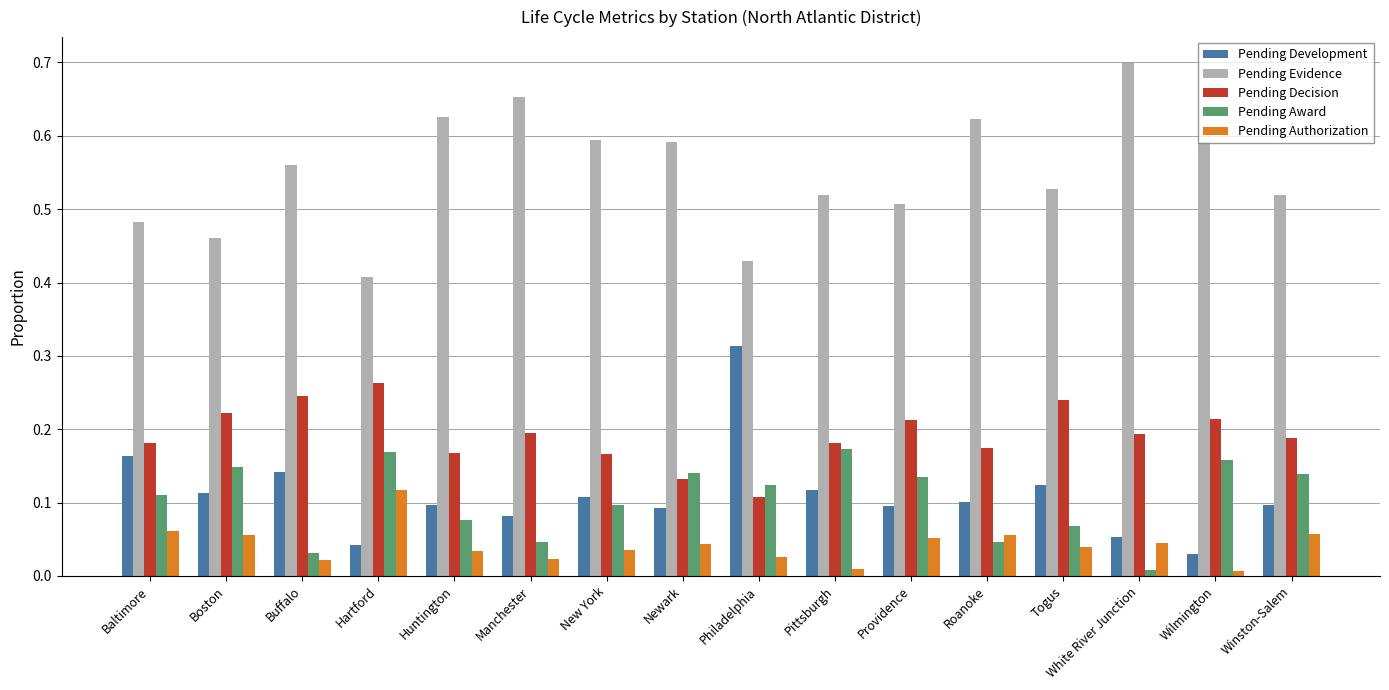

What is the sum of all Pending Development values?

1.8